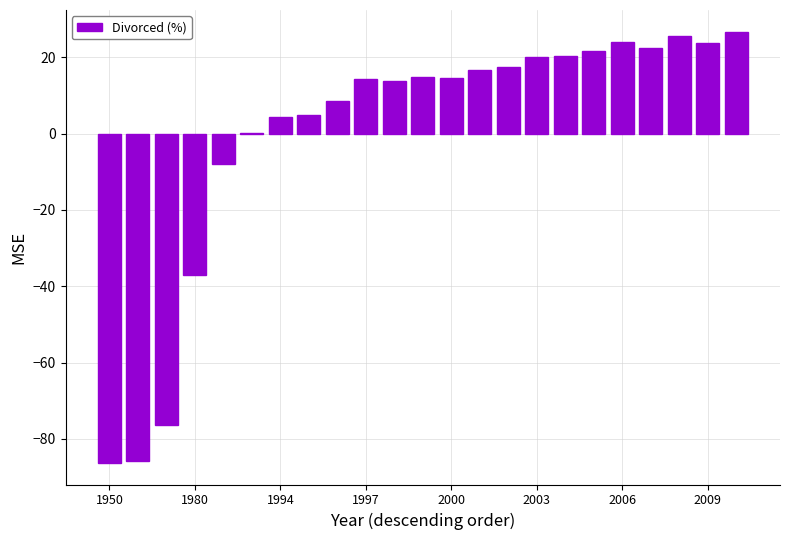

What is the greatest value displayed?

26.7